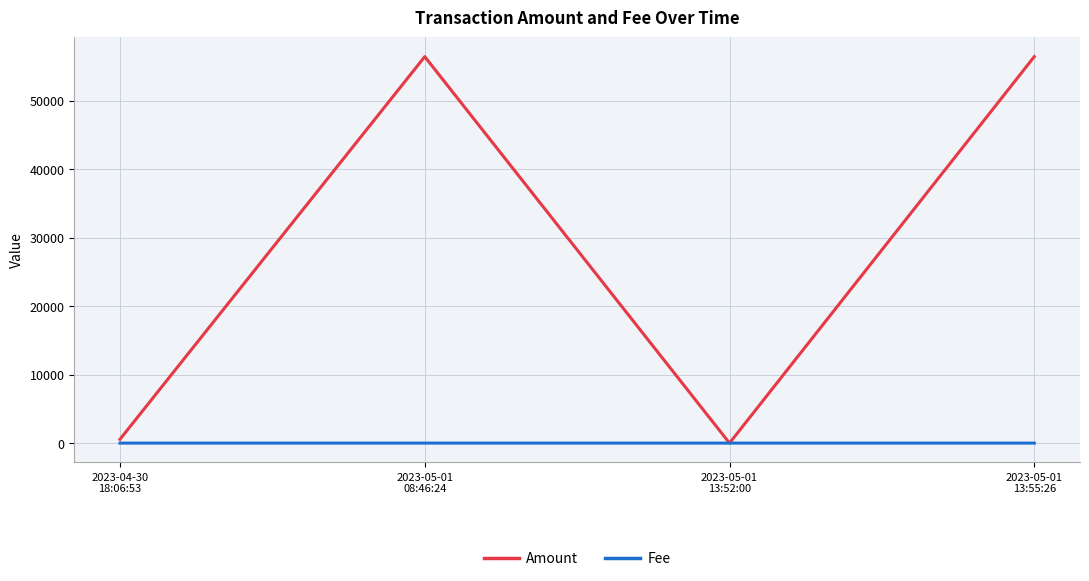

What are all the series names shown in the legend?

Amount, Fee